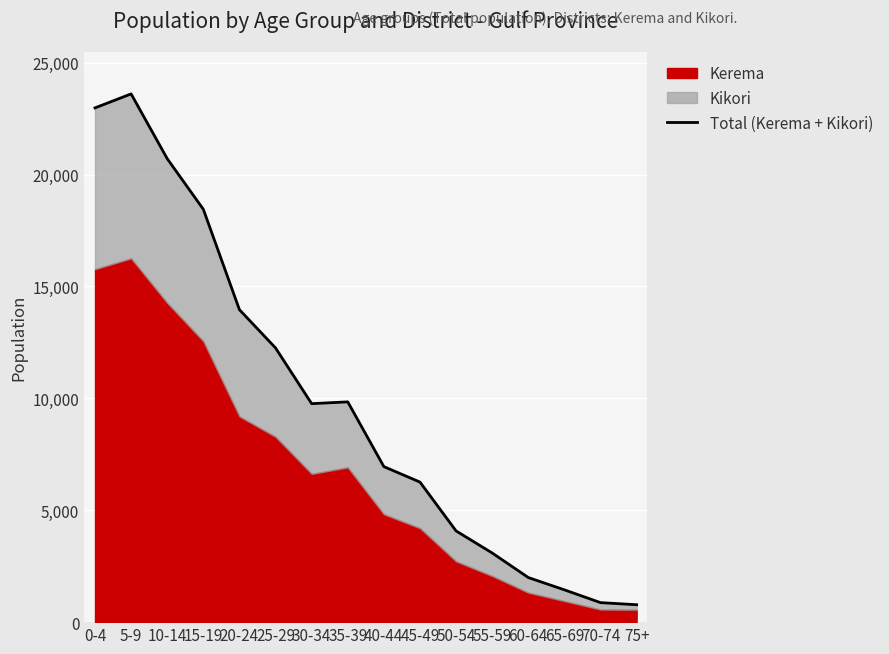

What is the smallest value displayed?

778